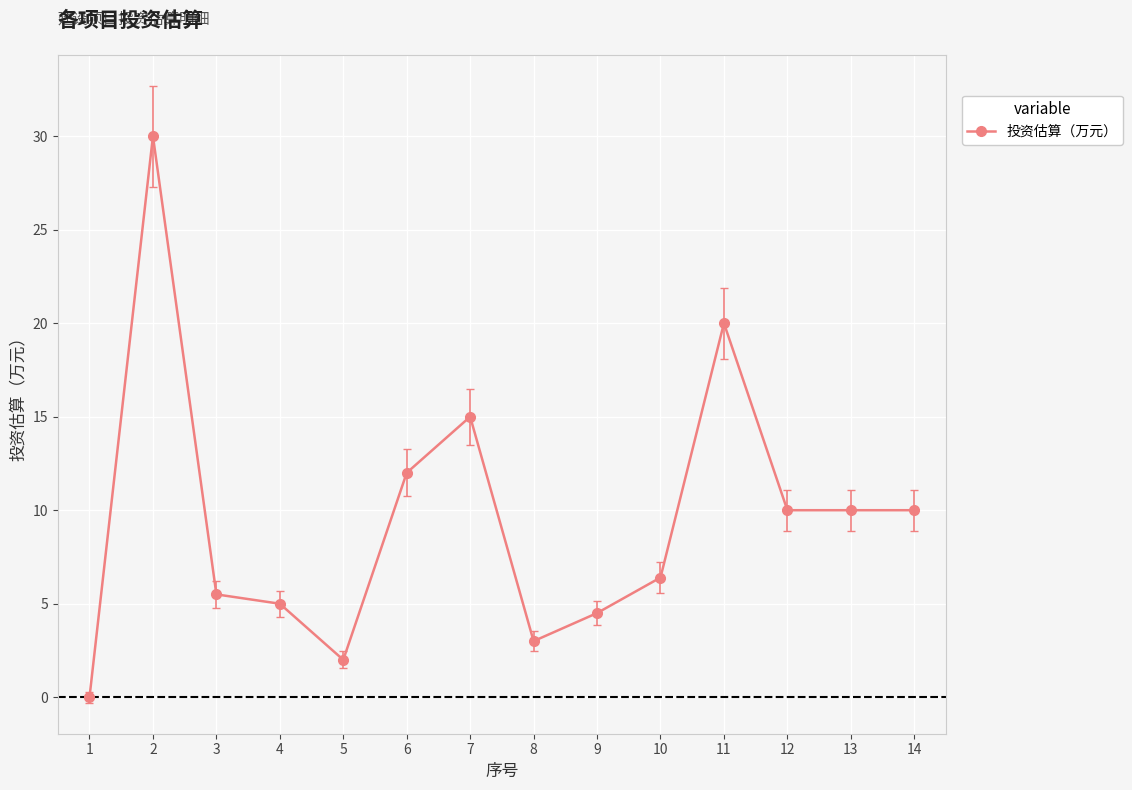

What is the maximum value shown in the chart?

30.0